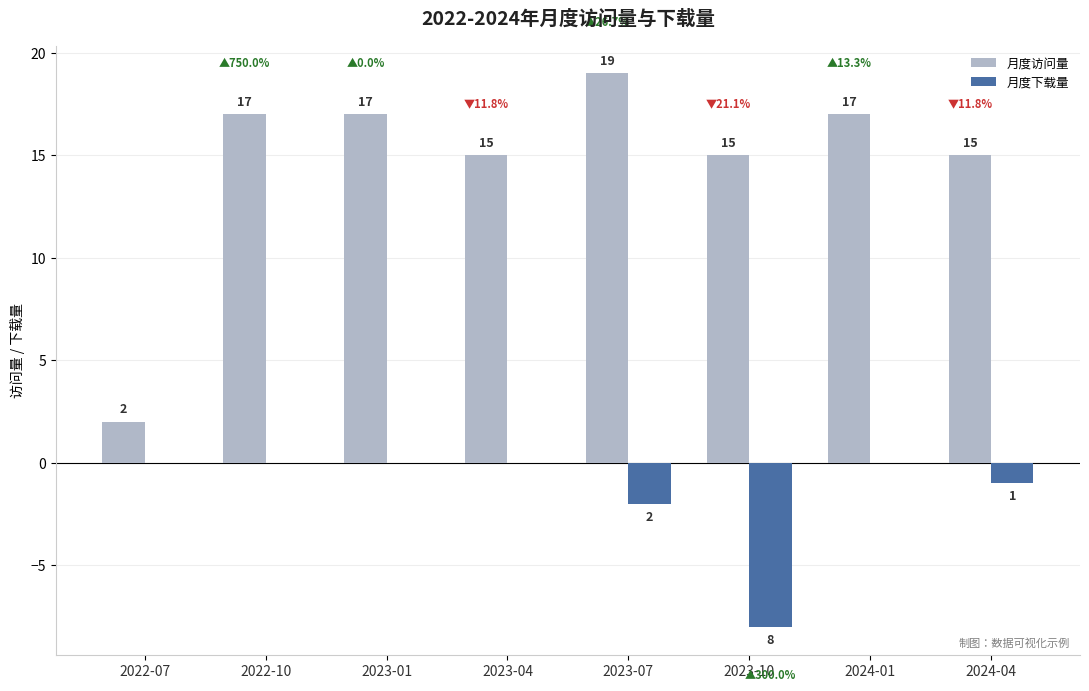

What is the maximum value for 月度访问量?

19